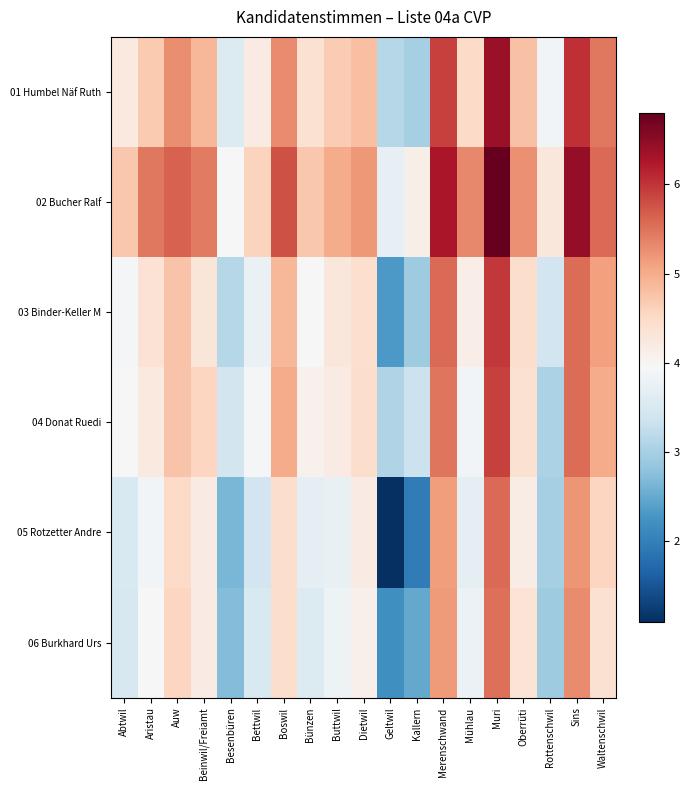

Reading right to left, what are all the values shown in this chart?

01 Humbel Näf Ruth: Waltenschwil=5.5	Sins=6.0	Rottenschwil=3.9	Oberrüti=4.8	Muri=6.4	Mühlau=4.5	Merenschwand=5.9	Kallern=3.0	Geltwil=3.1	Dietwil=4.8	Buttwil=4.7	Bünzen=4.4	Boswil=5.3	Bettwil=4.2	Besenbüren=3.6	Beinwil/Freiamt=4.9	Auw=5.3	Aristau=4.7	Abtwil=4.2
02 Bucher Ralf: Waltenschwil=5.6	Sins=6.5	Rottenschwil=4.3	Oberrüti=5.3	Muri=6.8	Mühlau=5.3	Merenschwand=6.3	Kallern=4.1	Geltwil=3.7	Dietwil=5.2	Buttwil=5.0	Bünzen=4.7	Boswil=5.8	Bettwil=4.6	Besenbüren=4.0	Beinwil/Freiamt=5.4	Auw=5.6	Aristau=5.5	Abtwil=4.7
03 Binder-Keller M: Waltenschwil=5.1	Sins=5.5	Rottenschwil=3.4	Oberrüti=4.4	Muri=6.0	Mühlau=4.1	Merenschwand=5.6	Kallern=2.9	Geltwil=2.3	Dietwil=4.4	Buttwil=4.3	Bünzen=3.9	Boswil=4.9	Bettwil=3.8	Besenbüren=3.1	Beinwil/Freiamt=4.3	Auw=4.8	Aristau=4.4	Abtwil=3.9
04 Donat Ruedi: Waltenschwil=5.0	Sins=5.5	Rottenschwil=3.0	Oberrüti=4.4	Muri=5.9	Mühlau=3.9	Merenschwand=5.5	Kallern=3.3	Geltwil=3.1	Dietwil=4.5	Buttwil=4.2	Bünzen=4.1	Boswil=5.0	Bettwil=3.9	Besenbüren=3.4	Beinwil/Freiamt=4.6	Auw=4.8	Aristau=4.2	Abtwil=3.9
05 Rotzetter Andre: Waltenschwil=4.6	Sins=5.2	Rottenschwil=3.0	Oberrüti=4.2	Muri=5.6	Mühlau=3.7	Merenschwand=5.1	Kallern=1.9	Geltwil=1.1	Dietwil=4.2	Buttwil=3.7	Bünzen=3.7	Boswil=4.4	Bettwil=3.4	Besenbüren=2.6	Beinwil/Freiamt=4.2	Auw=4.5	Aristau=3.9	Abtwil=3.5
06 Burkhard Urs: Waltenschwil=4.4	Sins=5.3	Rottenschwil=2.9	Oberrüti=4.3	Muri=5.5	Mühlau=3.8	Merenschwand=5.2	Kallern=2.5	Geltwil=2.2	Dietwil=4.1	Buttwil=3.8	Bünzen=3.6	Boswil=4.5	Bettwil=3.5	Besenbüren=2.7	Beinwil/Freiamt=4.2	Auw=4.6	Aristau=4.0	Abtwil=3.5